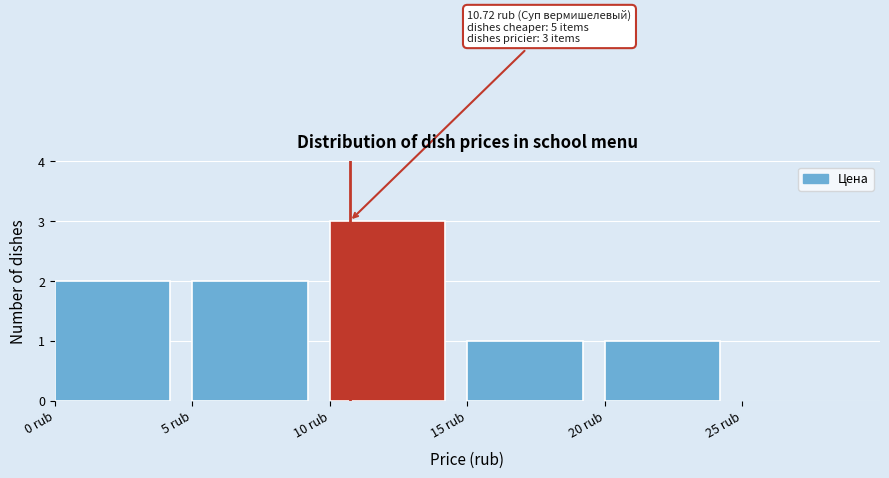

Which range on the x-axis has the tallest bar?

10 to 15